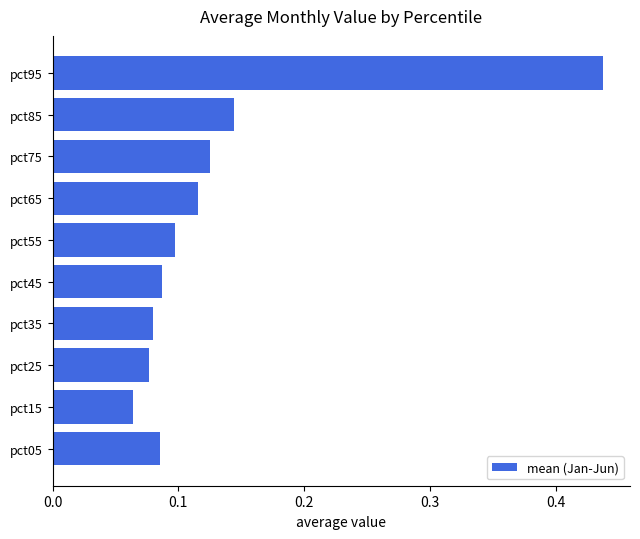

Count the values in the range 0 to 1.

10